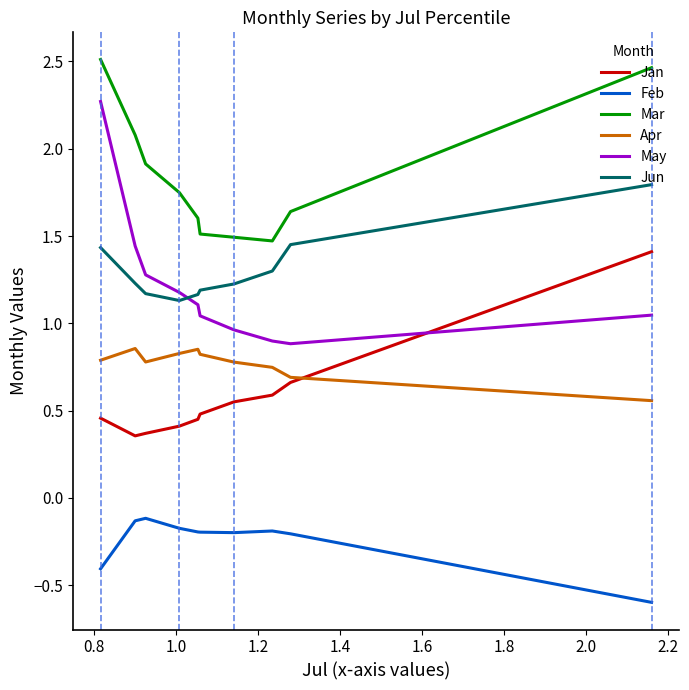

True or false: Feb and Jan intersect in this chart.

False